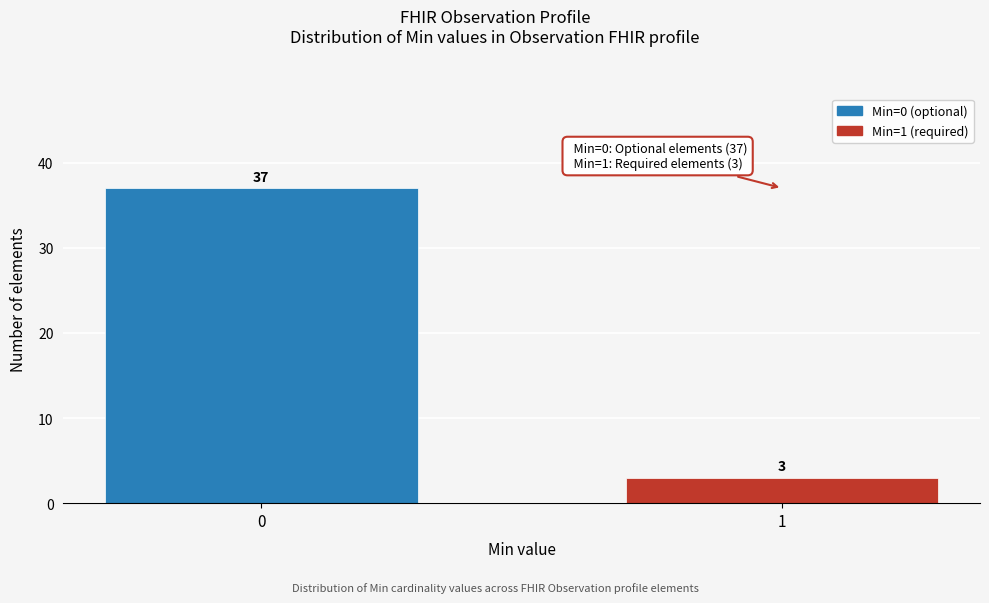

Reading right to left, what are all the values shown in this chart?

1=3	0=37